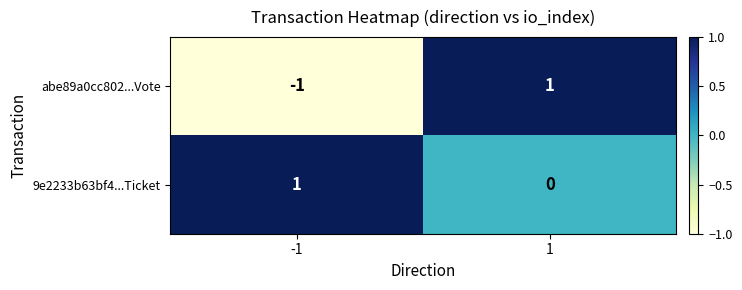

Which series changed the most between -1 and 1?

abe89a0cc802...Vote